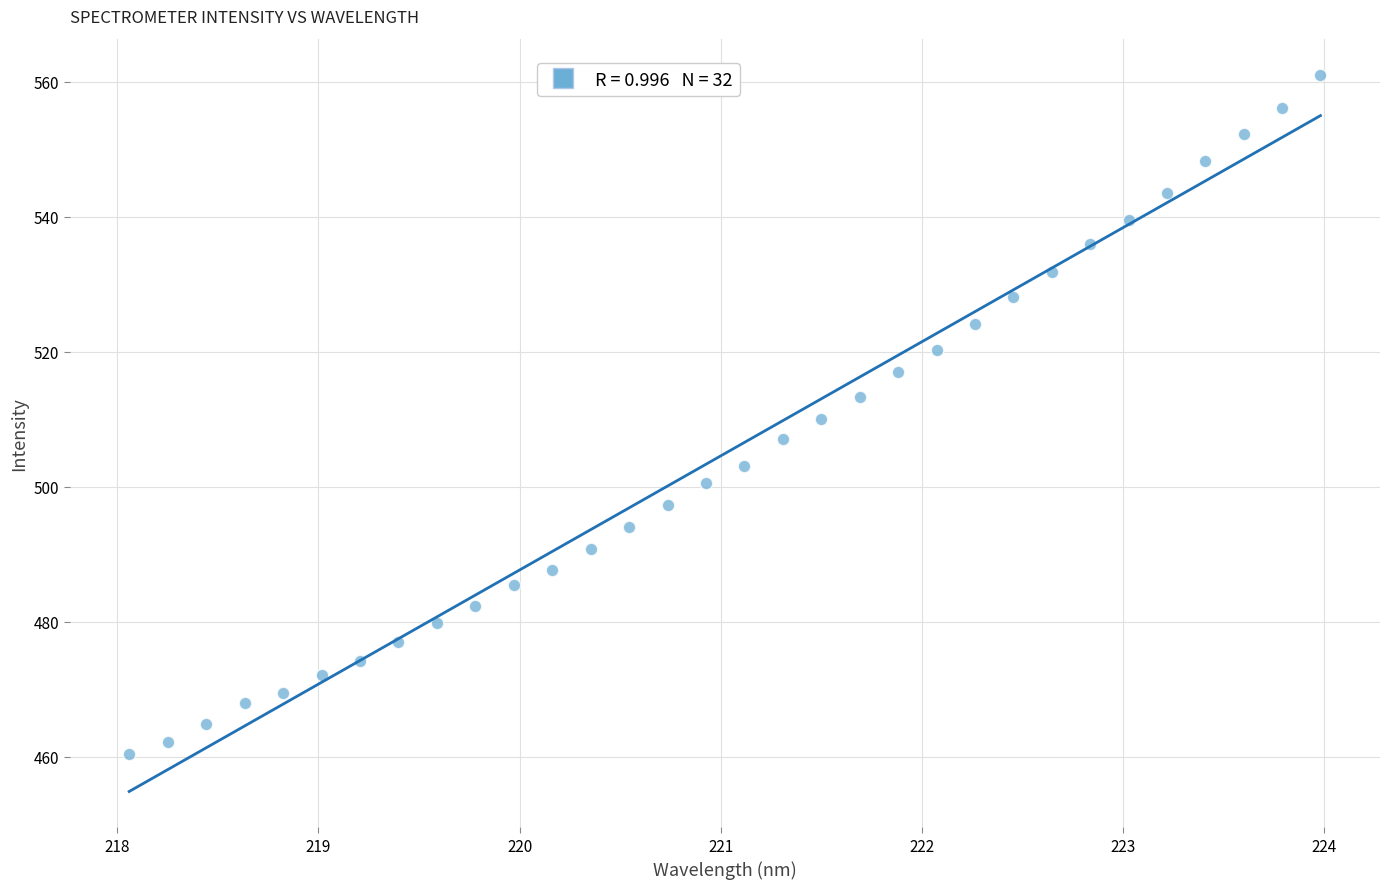

What is the range of Y values (max minus min)?

100.5